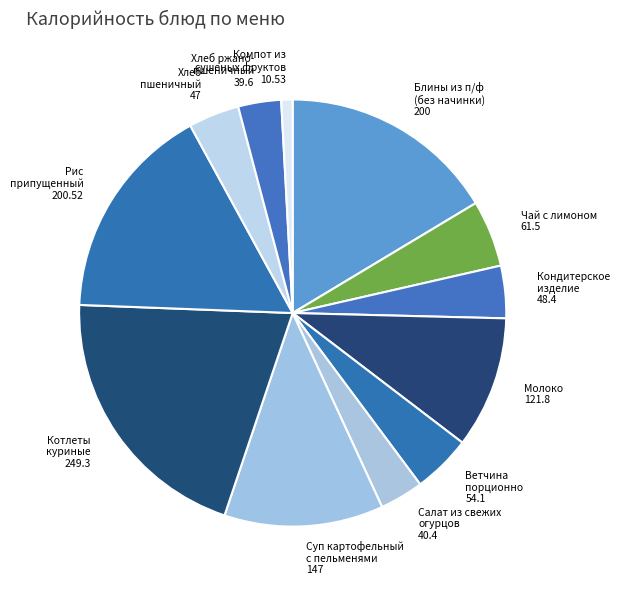

Between Ветчина порционно 54.1 and Блины из п/ф (без начинки) 200, which is larger?

Блины из п/ф (без начинки) 200